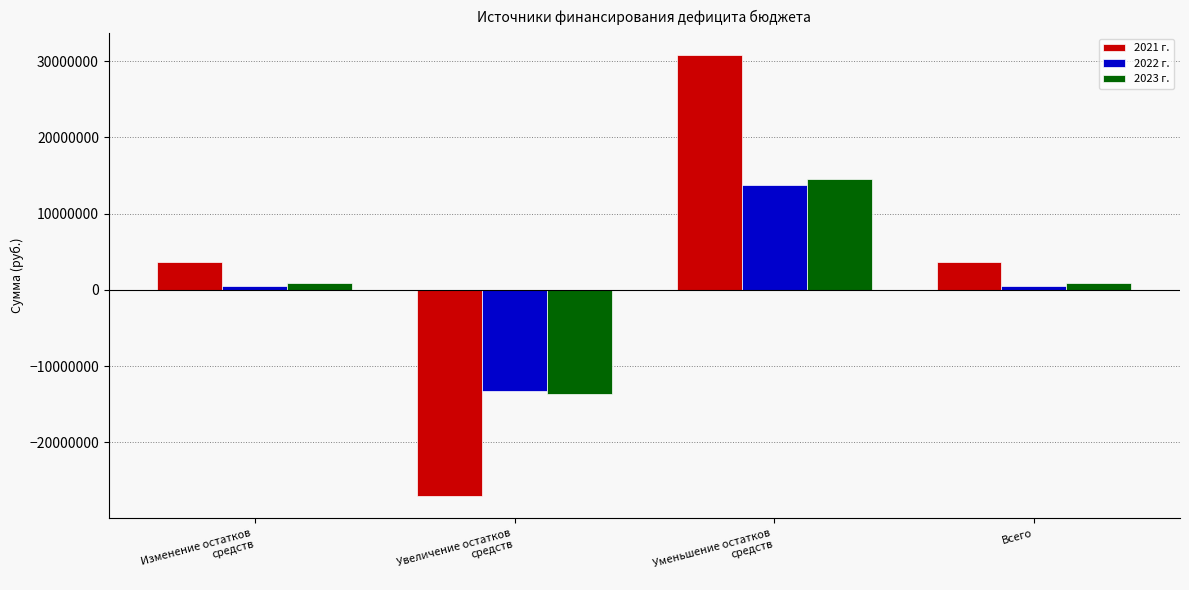

How many positive values does the 2022 г. series have?

3